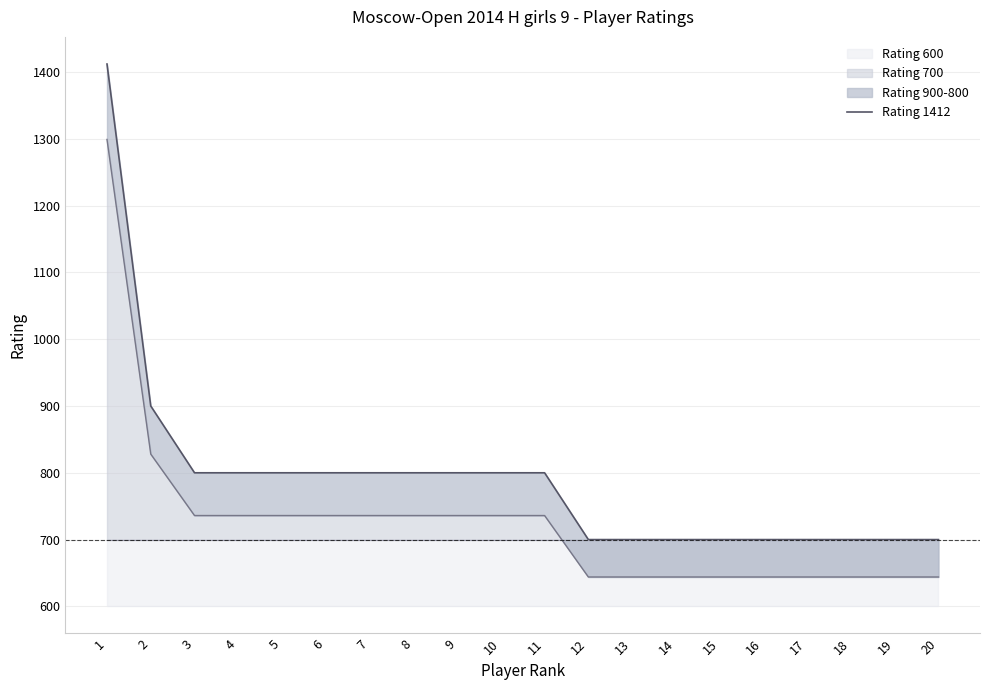

Reading right to left, what are all the values shown in this chart?

700	700	700	700	700	700	700	700	700	800	800	800	800	800	800	800	800	800	900	1412